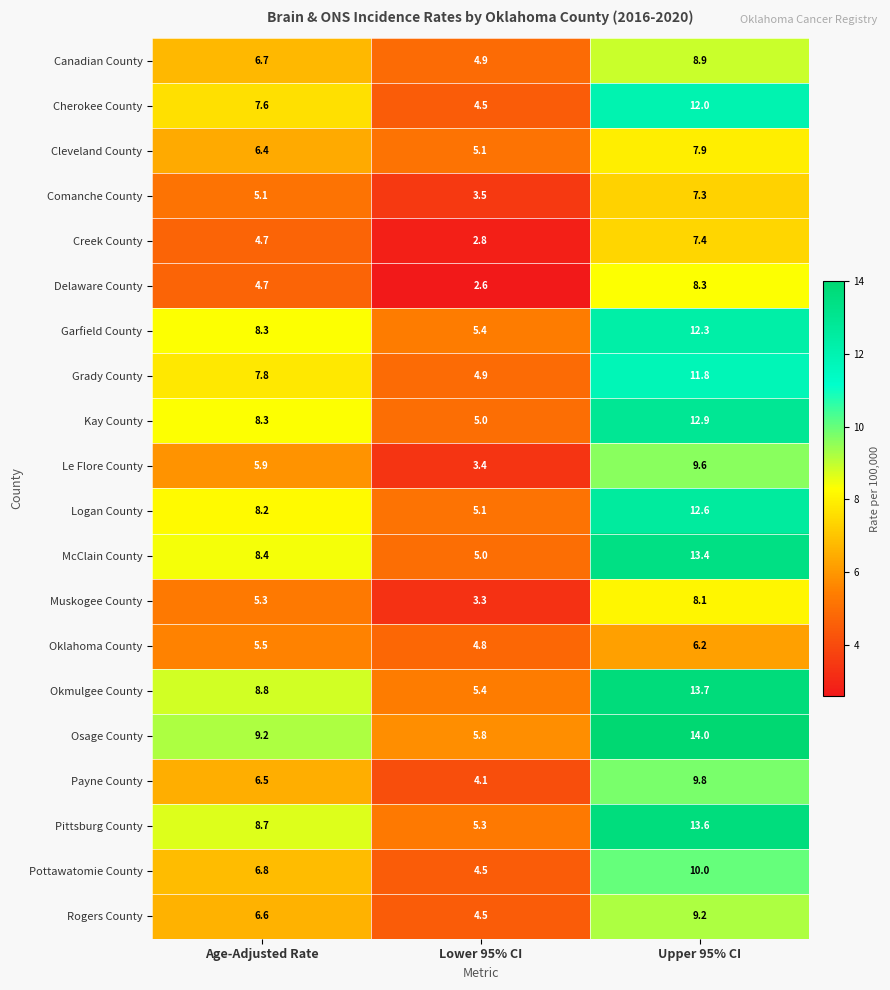

What is the sum of the Canadian County values at Age-Adjusted Rate and Upper 95% CI?

15.6